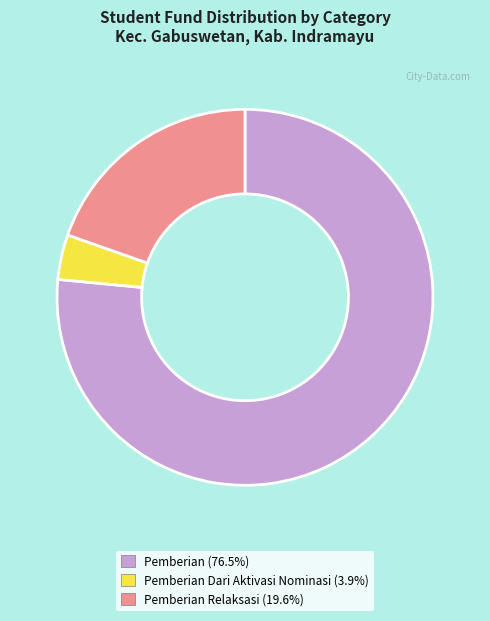

How many segments does this pie chart have?

3